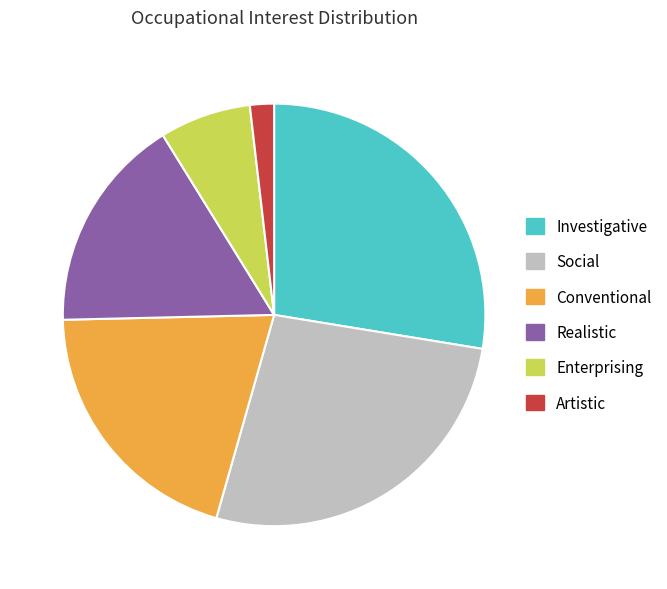

Does Realistic account for over 50% of the chart?

No